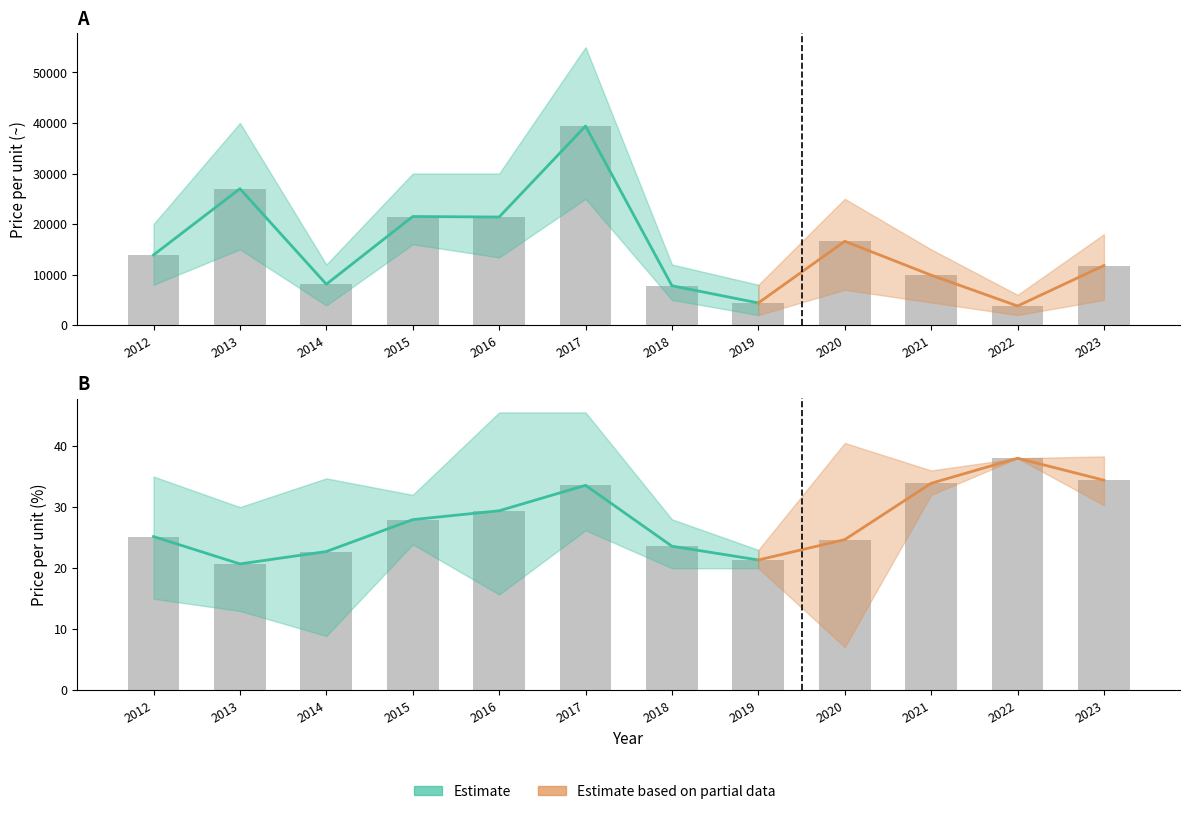

How many groups of bars are there?

12